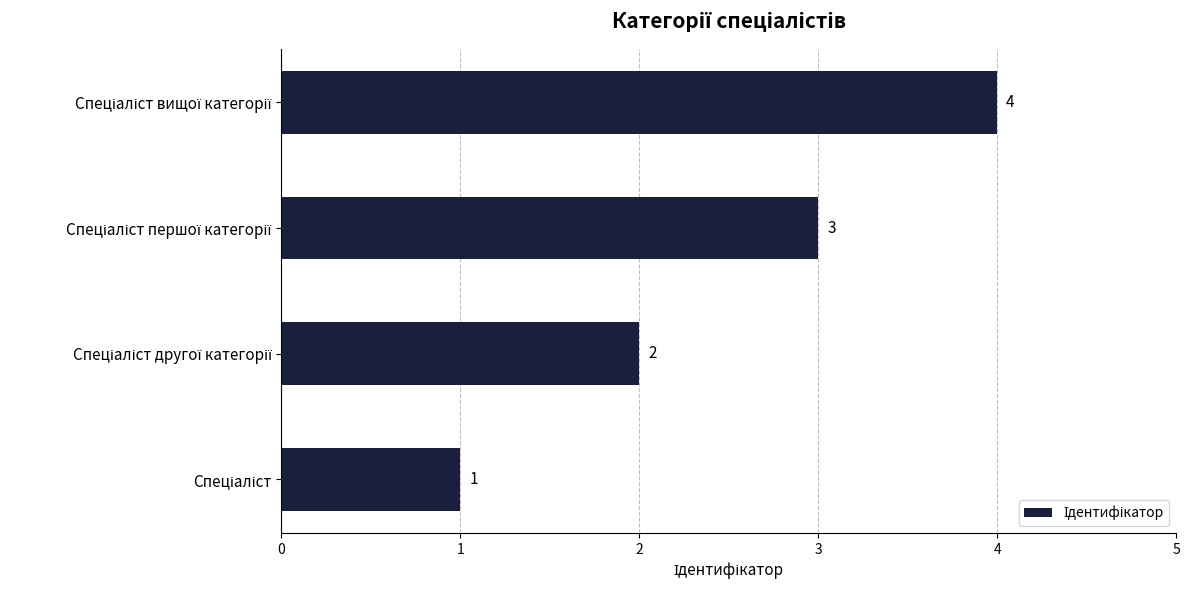

Count the values in the range 2 to 4.

3